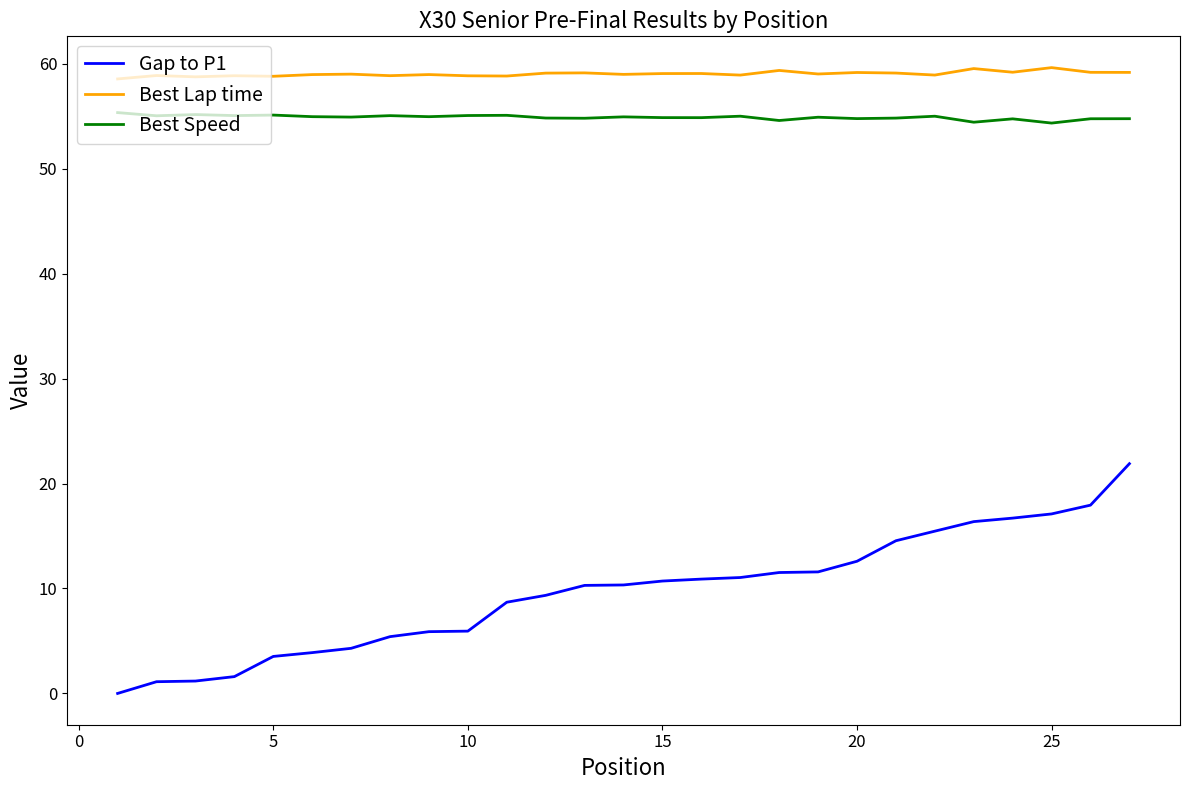

Which series has the largest range (max minus min)?

Gap to P1